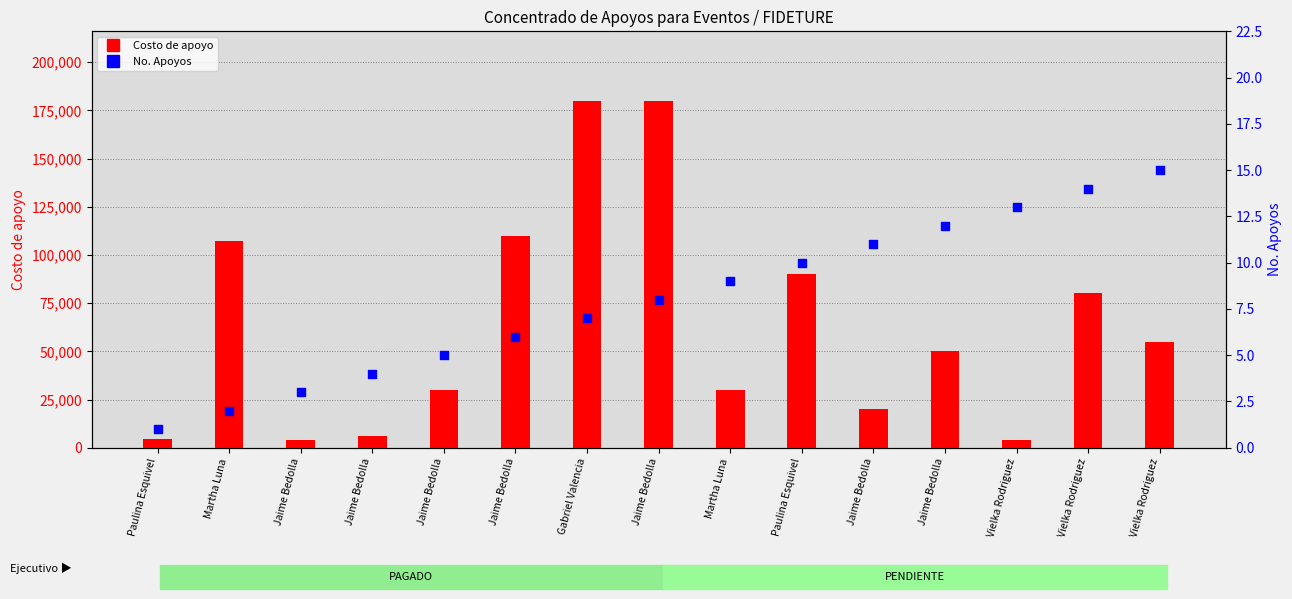

Is the value of No. Apoyos at Jaime Bedolla greater than the value of Costo de apoyo at Vielka Rodriguez?

No